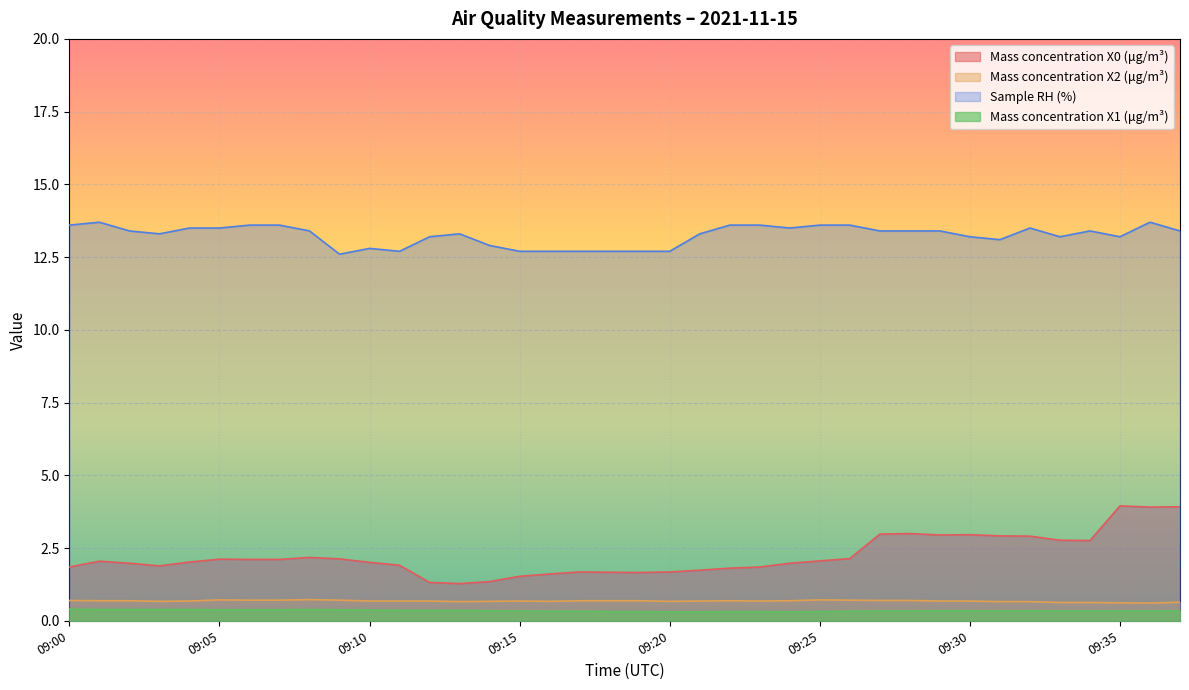

What are all the series names shown in the legend?

Mass concentration X0 (μg/m³), Mass concentration X2 (μg/m³), Sample RH (%), Mass concentration X1 (μg/m³)